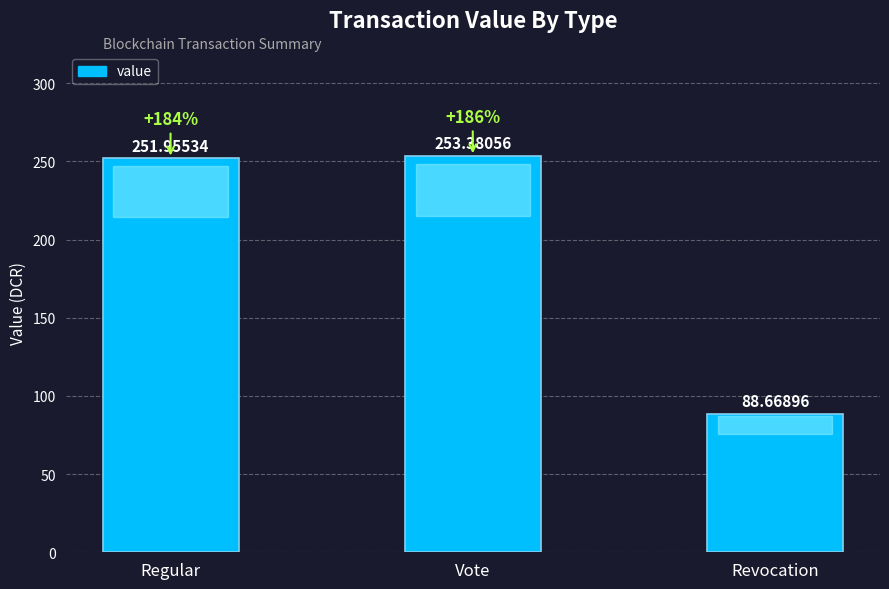

The chart shows a value of 253.4 at Vote. True or false?

True